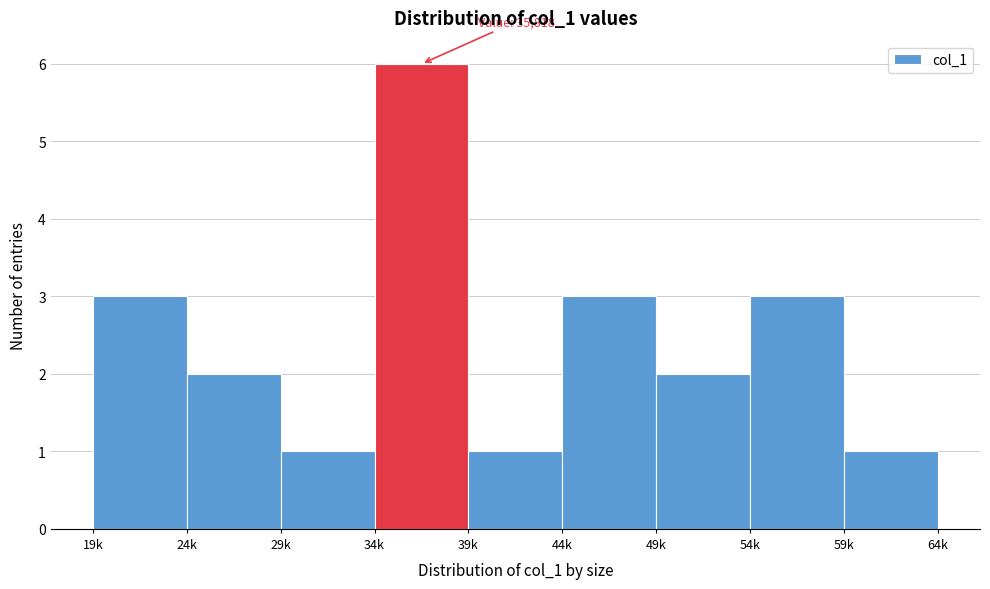

Reading left to right, list all the values displayed in this chart.

3	2	1	6	1	3	2	3	1